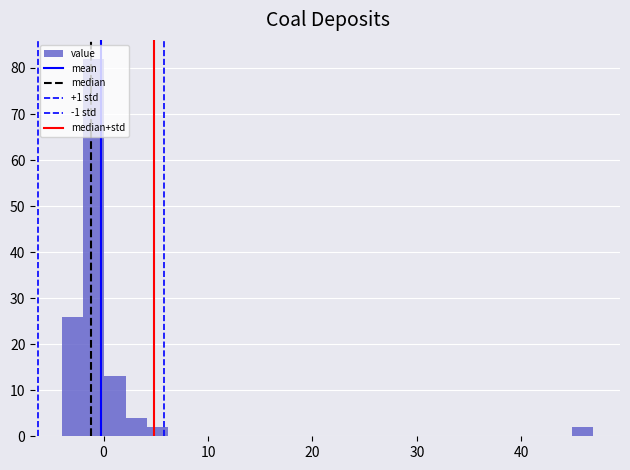

Around what value on the x-axis is the tallest bar? Give the approximate position of its centre, as read against the axis.

-1